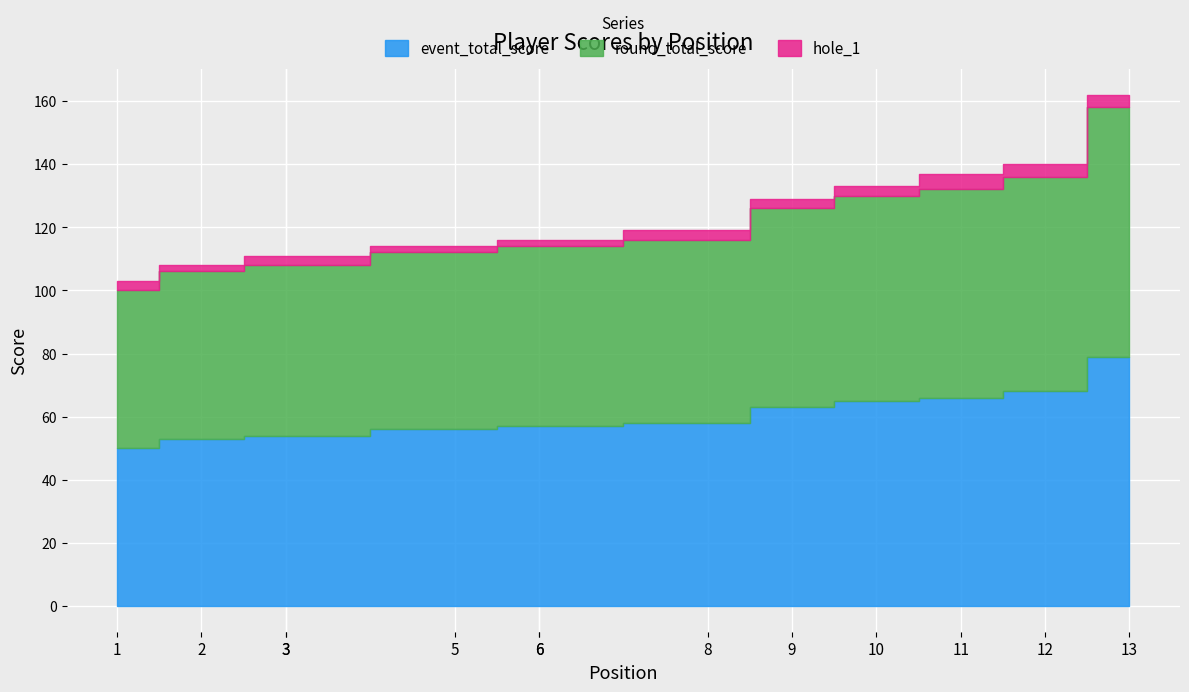

The value of hole_1 at 5 is 1. True or false?

False